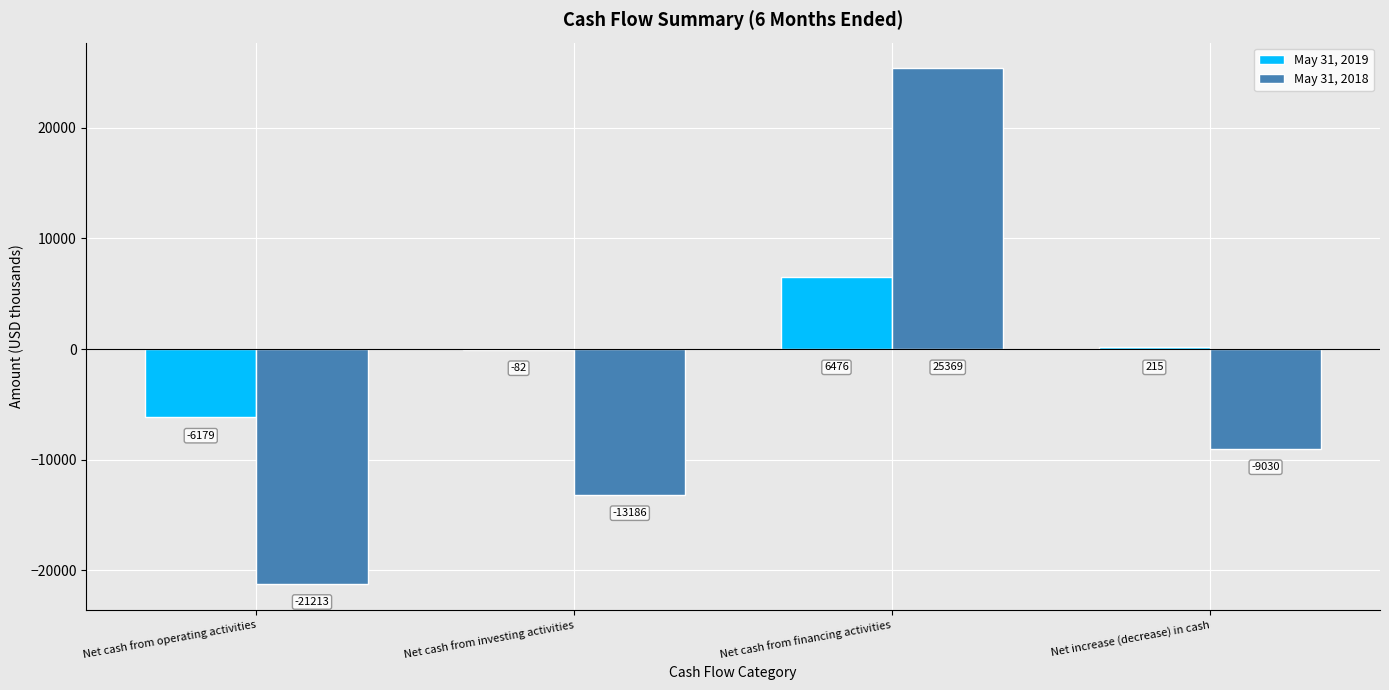

The value of May 31, 2018 at Net increase (decrease) in cash is -9030. True or false?

True